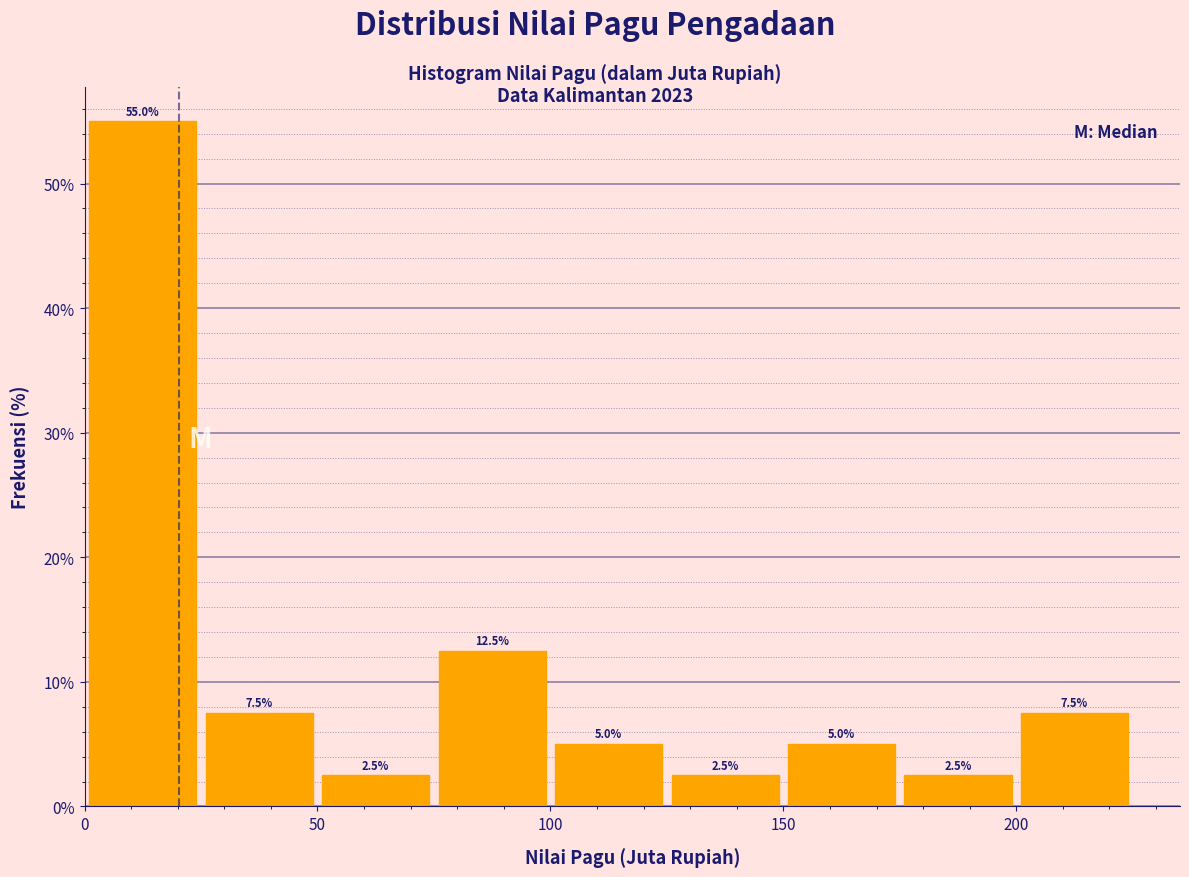

Reading left to right, list every bar in this chart as the range it spans on the x-axis followed by its height.

0 to 25: 55.0
25 to 50: 7.5
50 to 75: 2.5
75 to 100: 12.5
100 to 125: 5.0
125 to 150: 2.5
150 to 175: 5.0
175 to 200: 2.5
200 to 225: 7.5